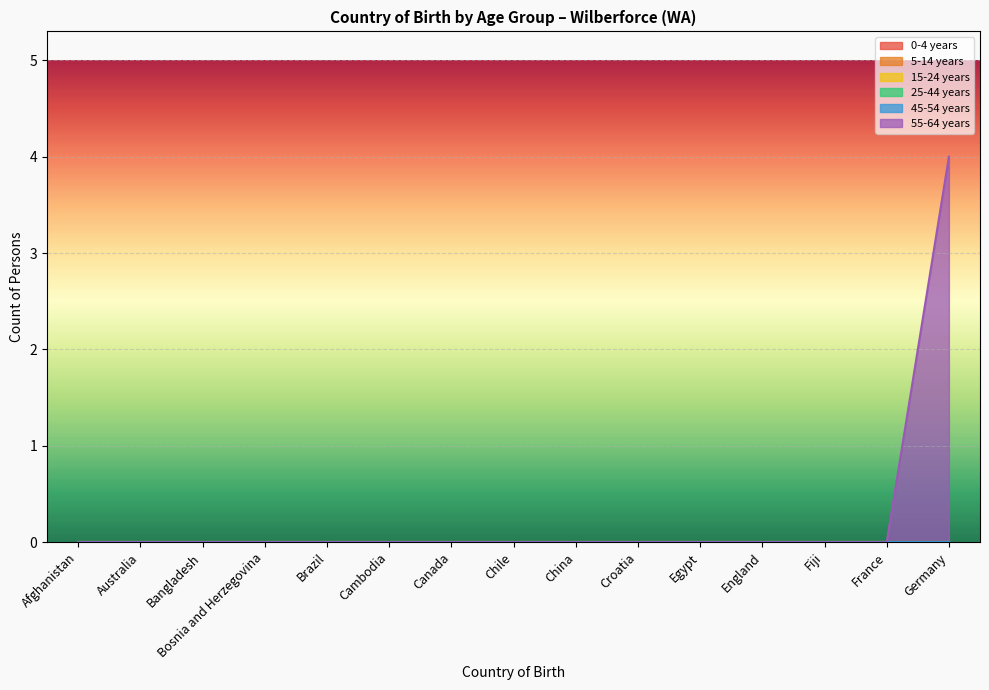

Reading right to left, what are all the values shown in this chart?

0-4 years: Germany=0	France=0	Fiji=0	England=0	Egypt=0	Croatia=0	China=0	Chile=0	Canada=0	Cambodia=0	Brazil=0	Bosnia and Herzegovina=0	Bangladesh=0	Australia=0	Afghanistan=0
5-14 years: Germany=0	France=0	Fiji=0	England=0	Egypt=0	Croatia=0	China=0	Chile=0	Canada=0	Cambodia=0	Brazil=0	Bosnia and Herzegovina=0	Bangladesh=0	Australia=0	Afghanistan=0
15-24 years: Germany=0	France=0	Fiji=0	England=0	Egypt=0	Croatia=0	China=0	Chile=0	Canada=0	Cambodia=0	Brazil=0	Bosnia and Herzegovina=0	Bangladesh=0	Australia=0	Afghanistan=0
25-44 years: Germany=0	France=0	Fiji=0	England=0	Egypt=0	Croatia=0	China=0	Chile=0	Canada=0	Cambodia=0	Brazil=0	Bosnia and Herzegovina=0	Bangladesh=0	Australia=0	Afghanistan=0
45-54 years: Germany=0	France=0	Fiji=0	England=0	Egypt=0	Croatia=0	China=0	Chile=0	Canada=0	Cambodia=0	Brazil=0	Bosnia and Herzegovina=0	Bangladesh=0	Australia=0	Afghanistan=0
55-64 years: Germany=4	France=0	Fiji=0	England=0	Egypt=0	Croatia=0	China=0	Chile=0	Canada=0	Cambodia=0	Brazil=0	Bosnia and Herzegovina=0	Bangladesh=0	Australia=0	Afghanistan=0